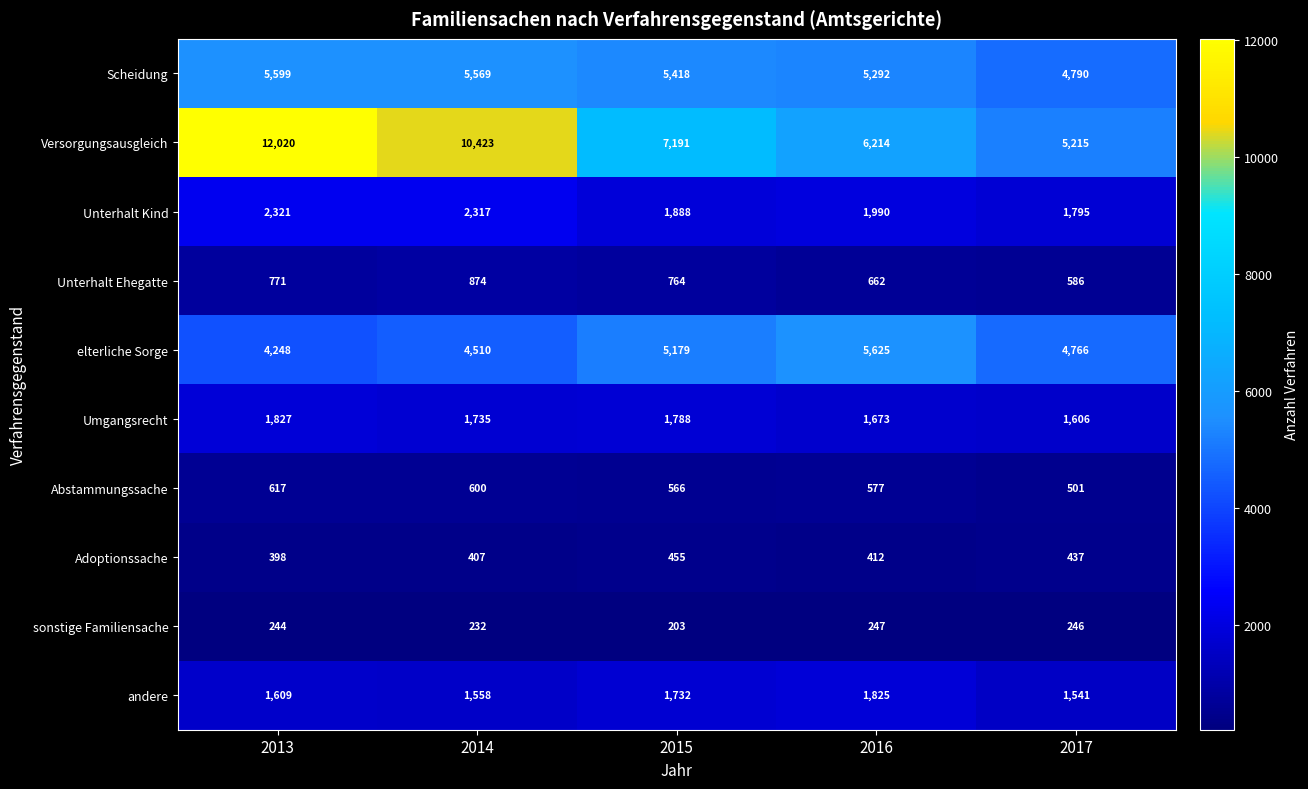

What is the lowest value of the sonstige Familiensache series?

203